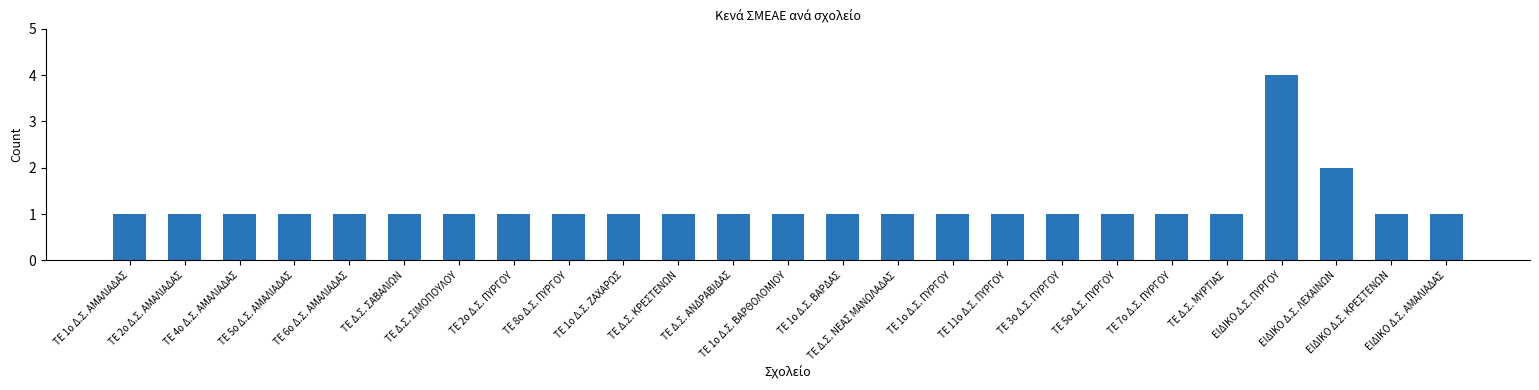

Reading right to left, extract all data points from this chart.

1	1	2	4	1	1	1	1	1	1	1	1	1	1	1	1	1	1	1	1	1	1	1	1	1